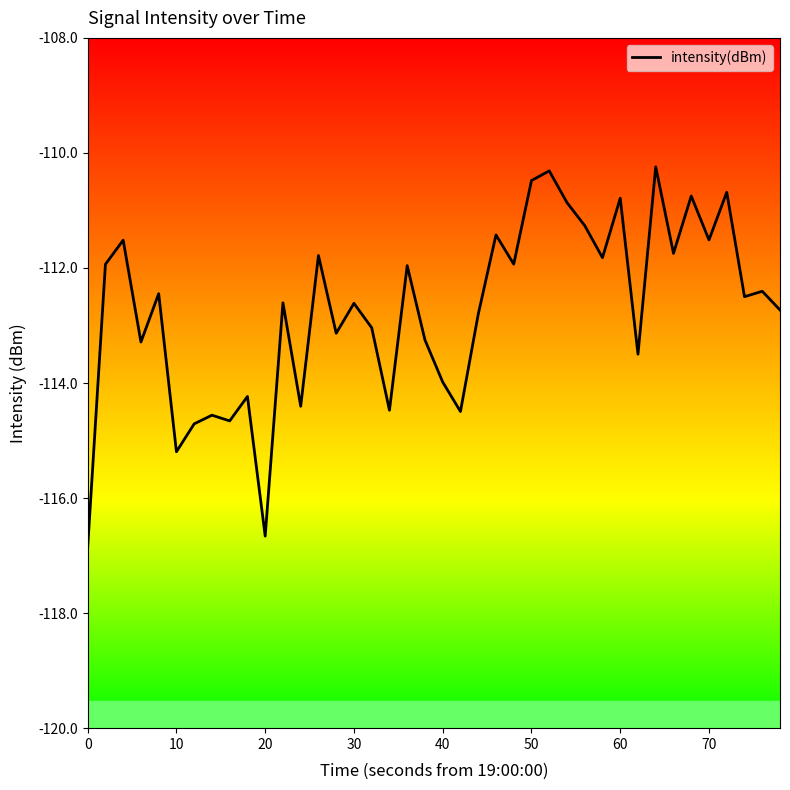

What is the minimum value shown in the chart?

-116.9